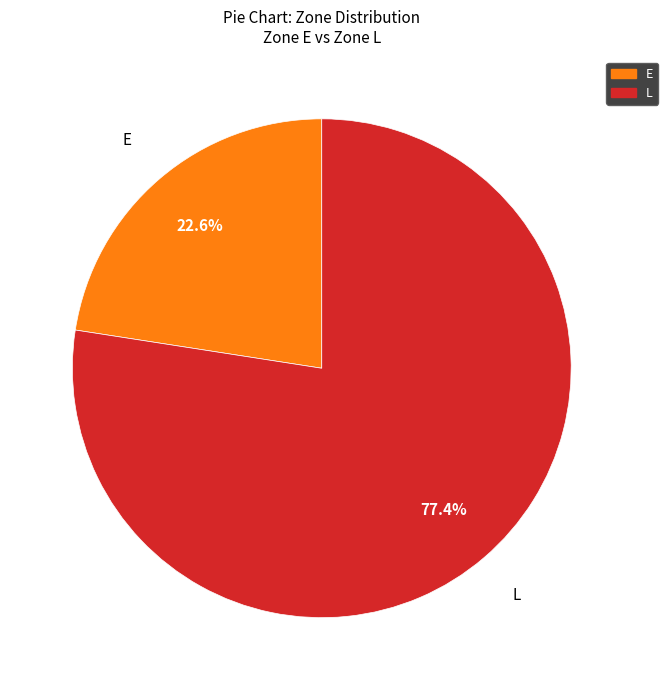

Between E and L, which is larger?

L